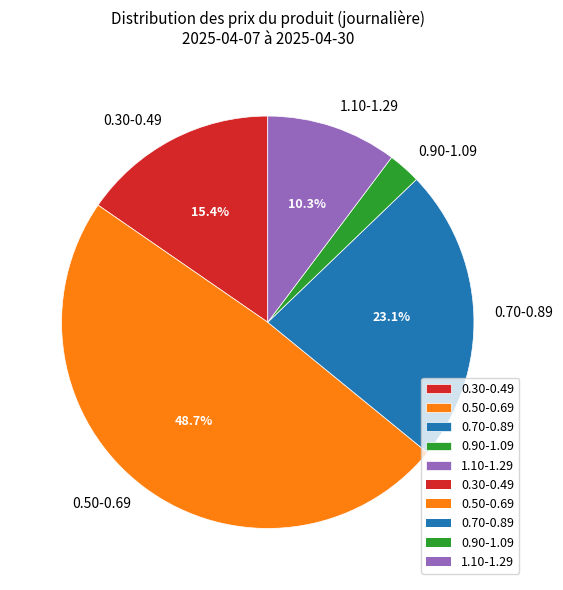

Which category has the biggest portion of the pie?

0.50-0.69